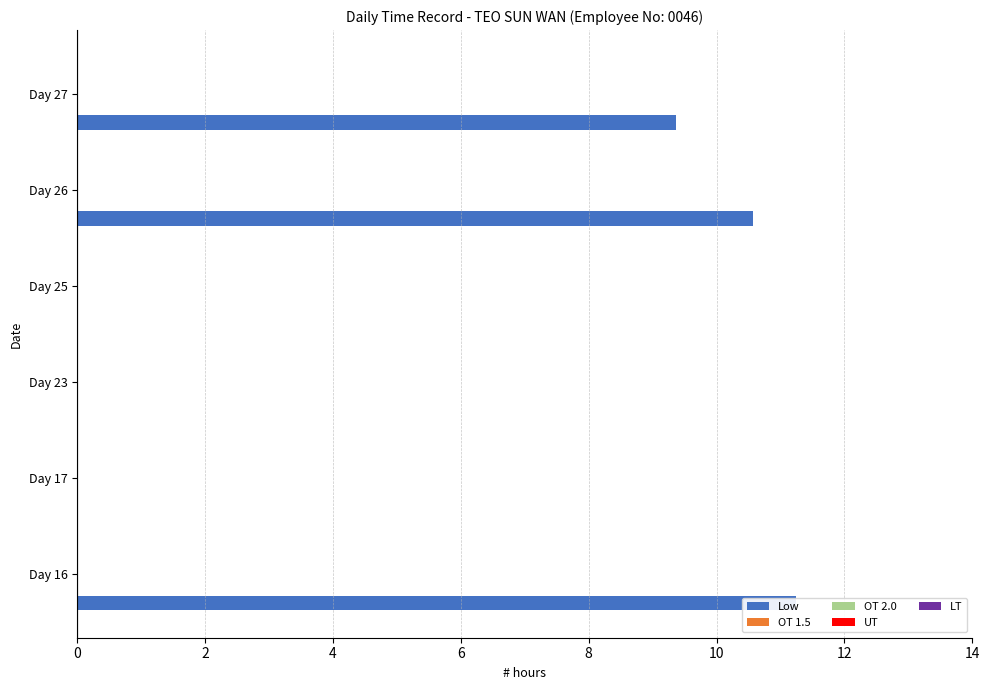

How many bars are there in each group?

5